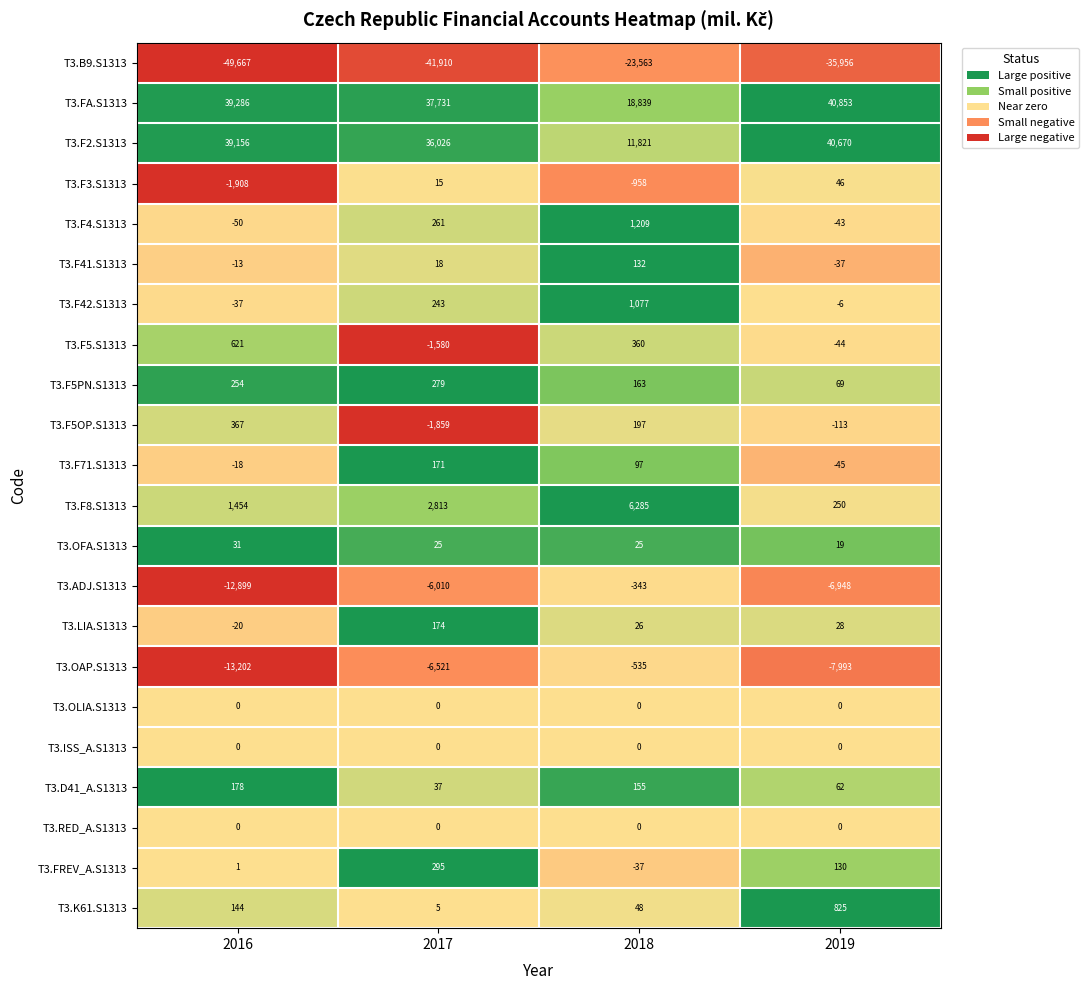

What is the average value of the T3.D41_A.S1313 series?

108